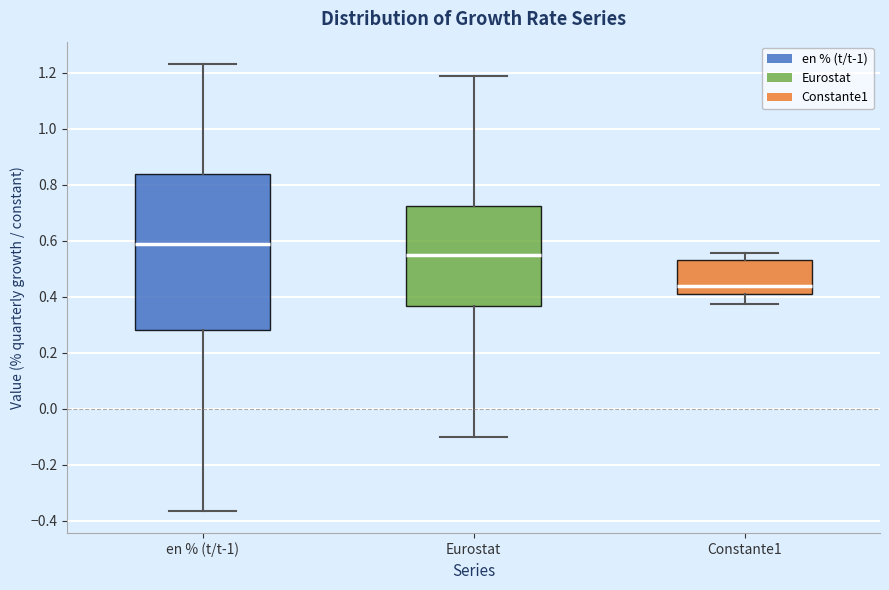

Which box is the tallest, from its lower edge to its upper edge?

en % (t/t-1)